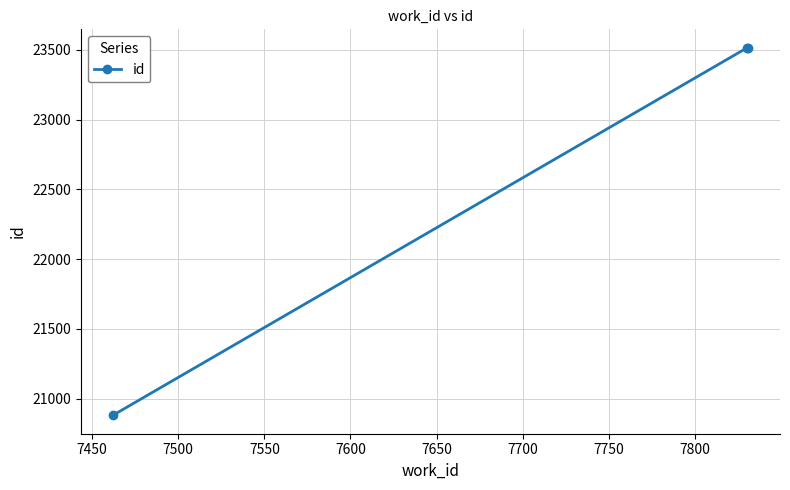

What is the value of the 3rd point from the left?

23516